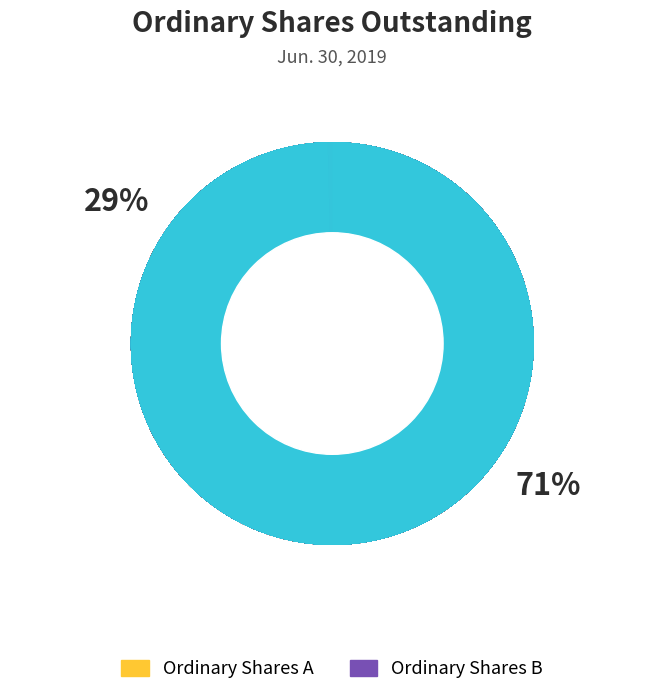

Which category accounts for the majority?

Ordinary Shares A - shares outstanding